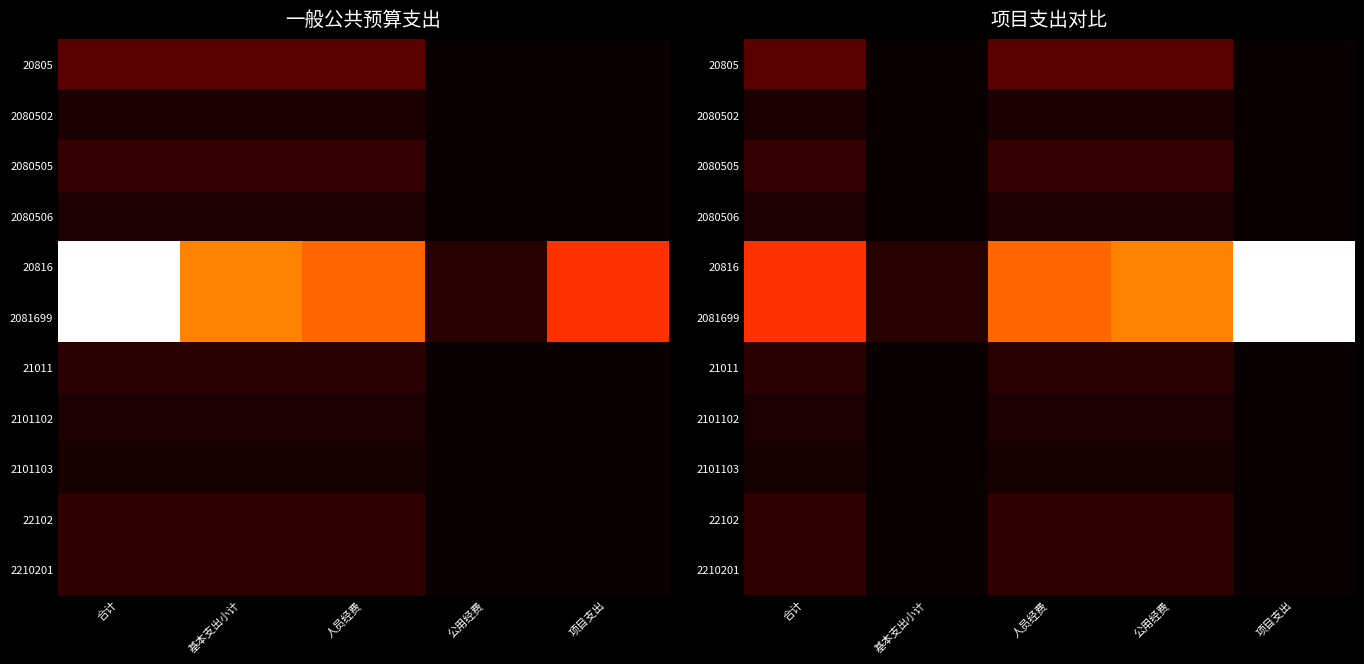

What is the difference between the highest and lowest values at 基本支出小计?

8.1